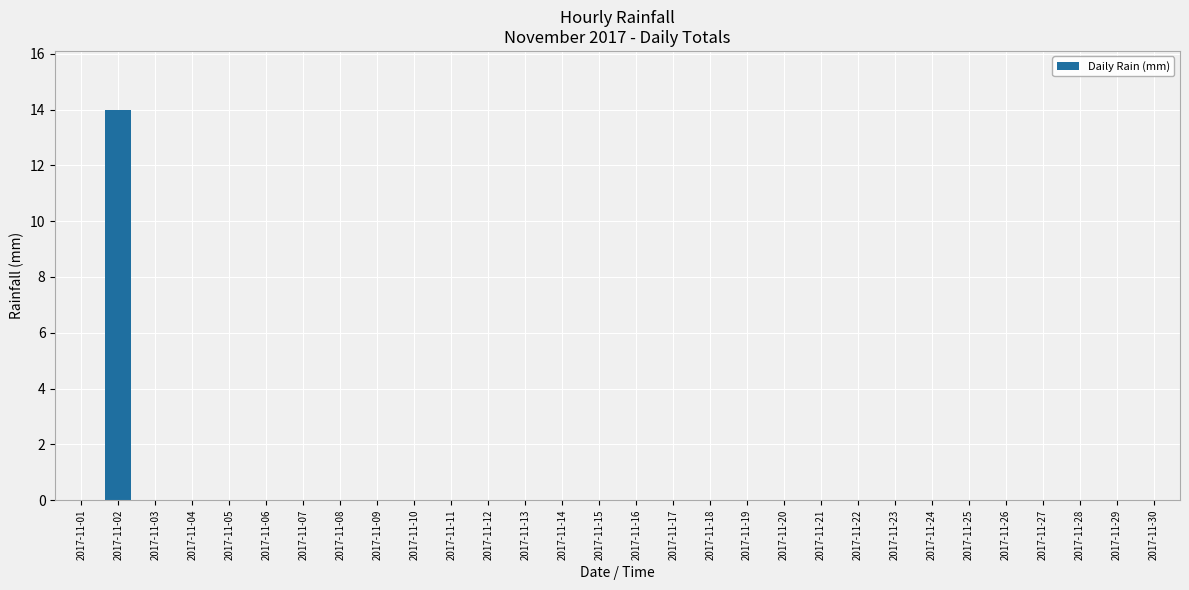

Is it true that the value at 2017-11-15 is -7?

False